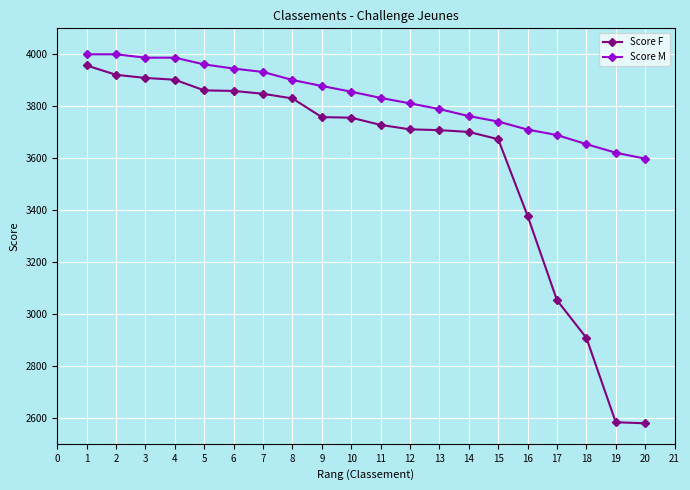

What is the minimum value for Score F?

2579